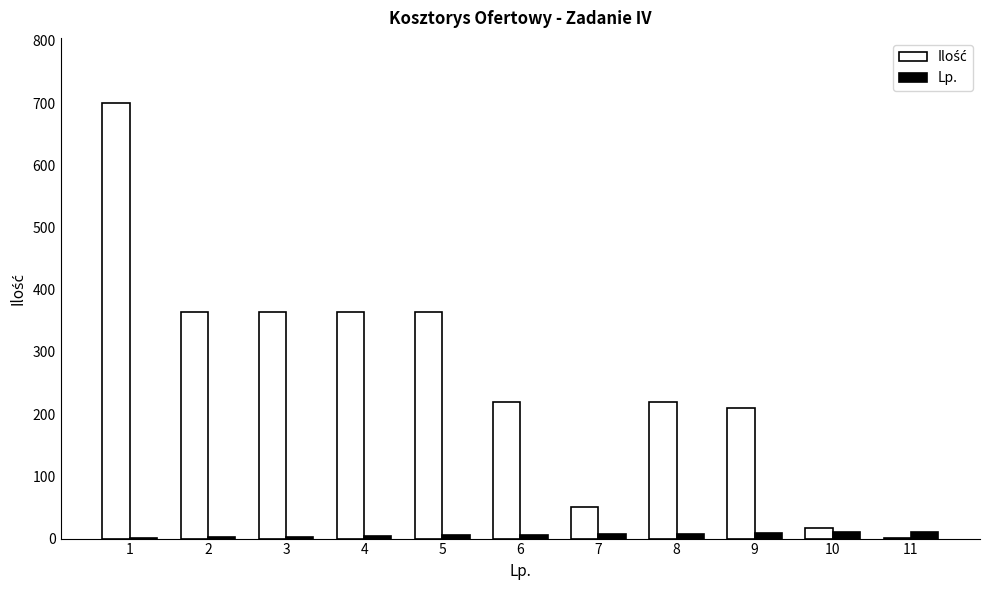

What is the difference between the highest and lowest values at 1?

699